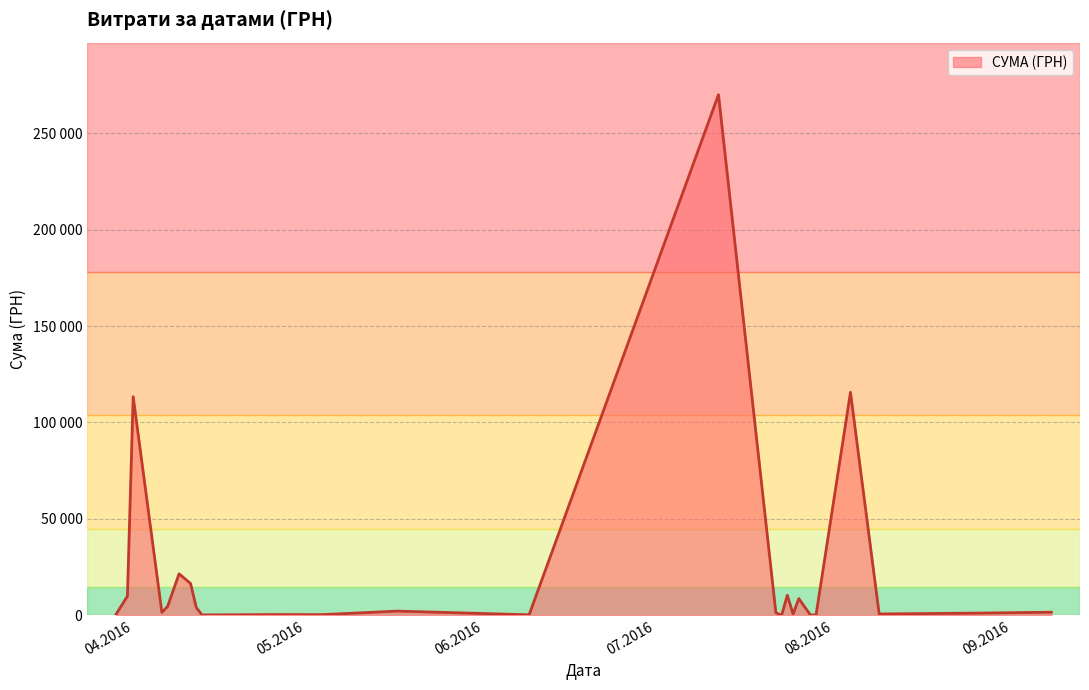

Does the chart have visible grid lines?

Yes